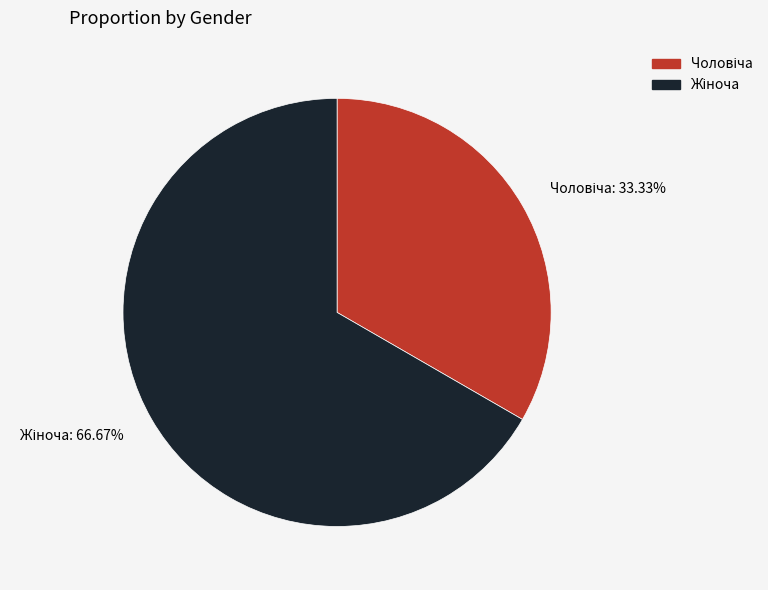

Is there a majority slice in this chart?

Yes